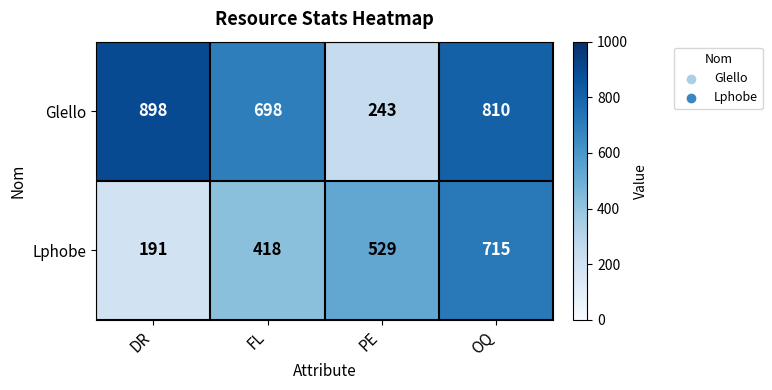

At which label does Glello first exceed 810?

DR